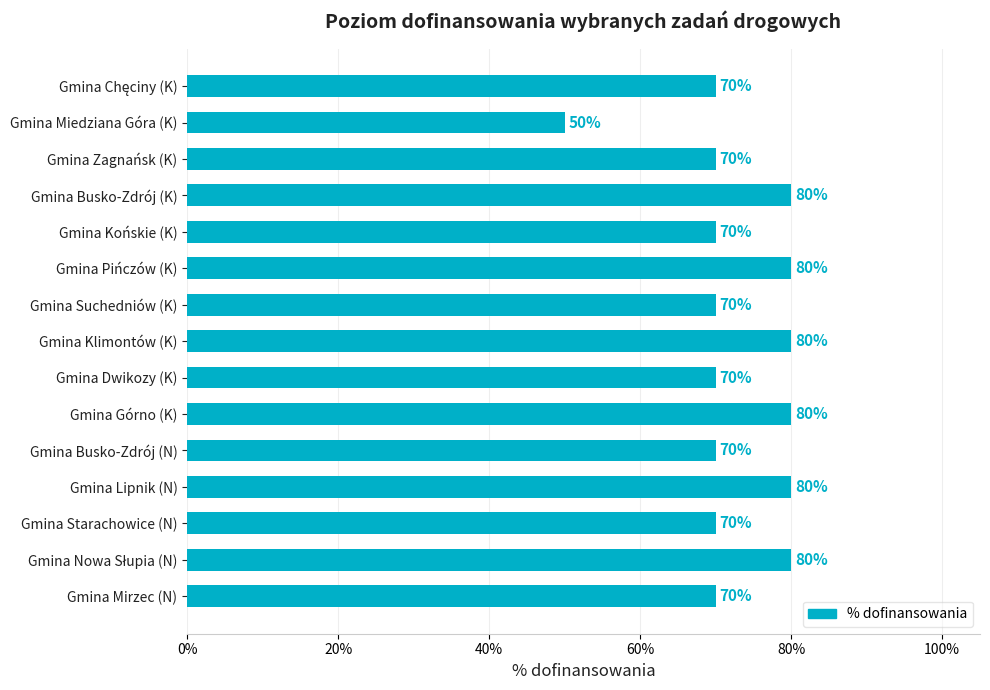

What is the difference between the values at Gmina Busko-Zdrój (K) and Gmina Suchedniów (K)?

10